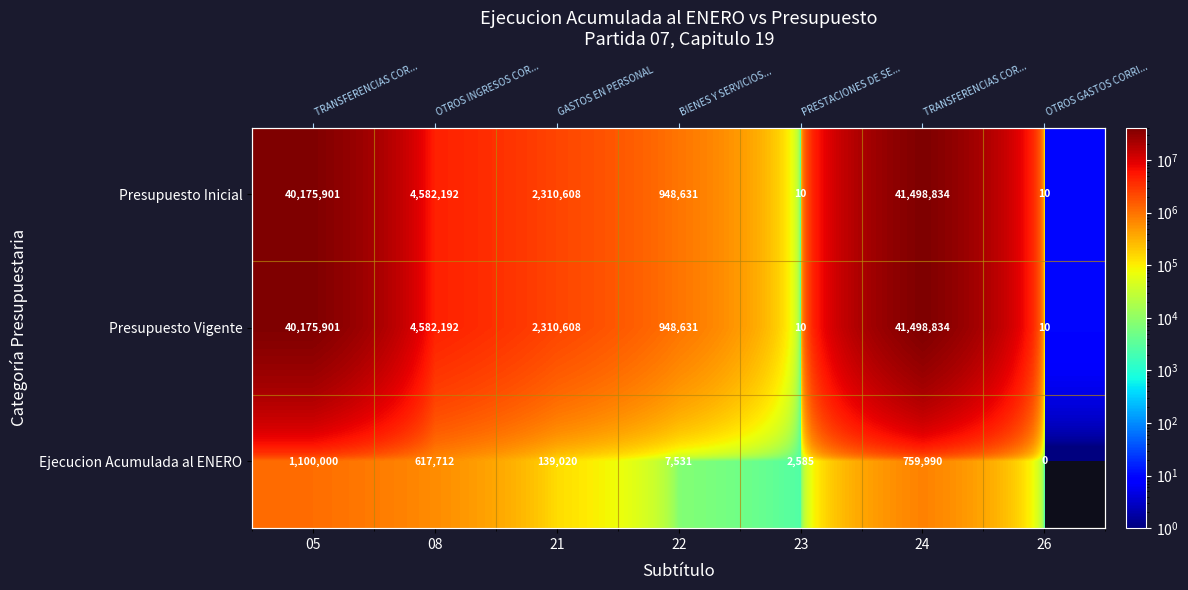

At how many categories does at least one series exceed 398357?

5